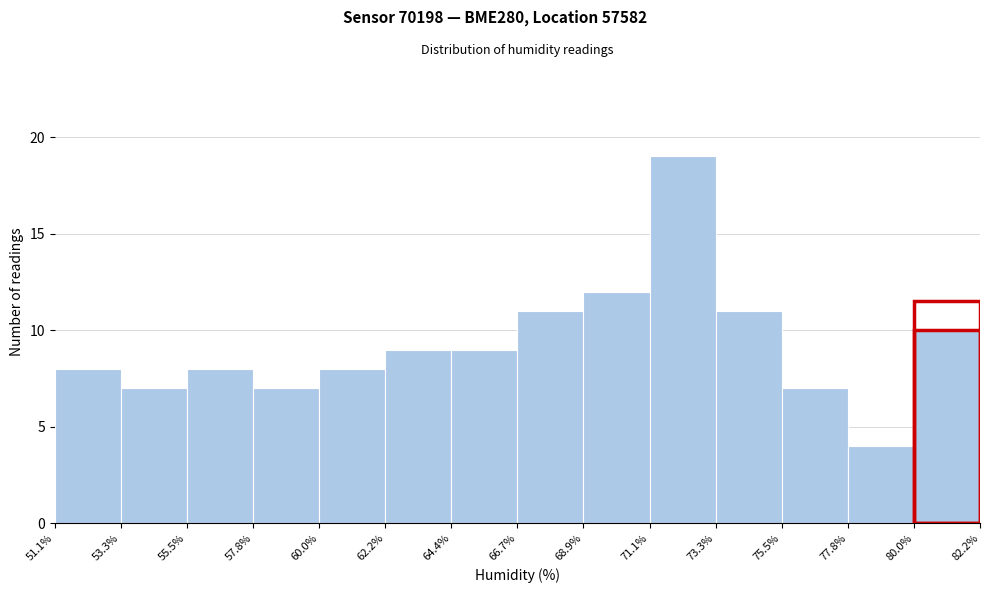

Reading left to right, transcribe this chart: for each bar, give the range it covers on the x-axis and its height. The values are not printed on the chart, so give them approximately, as read against the axis.

51.1% to 53.3%: 8
53.3% to 55.5%: 7
55.5% to 57.8%: 8
57.8% to 60.0%: 7
60.0% to 62.2%: 8
62.2% to 64.4%: 9
64.4% to 66.7%: 9
66.7% to 68.9%: 11
68.9% to 71.1%: 12
71.1% to 73.3%: 19
73.3% to 75.5%: 11
75.5% to 77.8%: 7
77.8% to 80.0%: 4
80.0% to 82.2%: 10